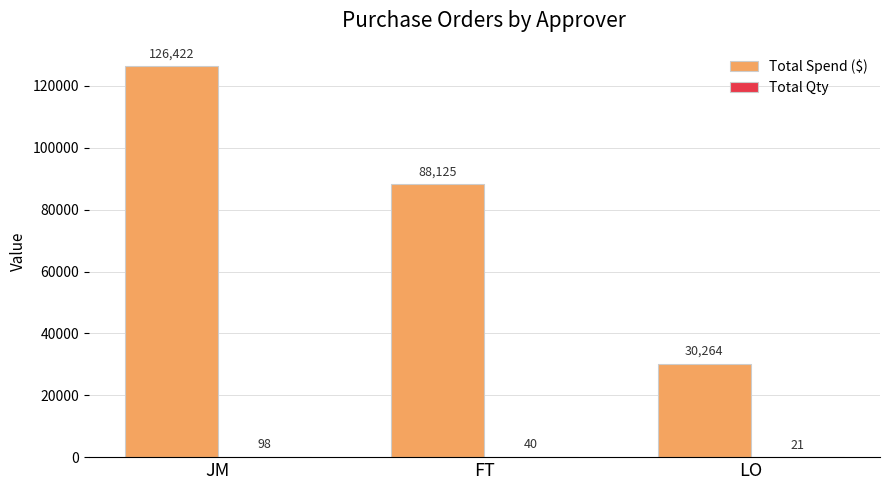

What is the average value of the Total Spend ($) series?

81604